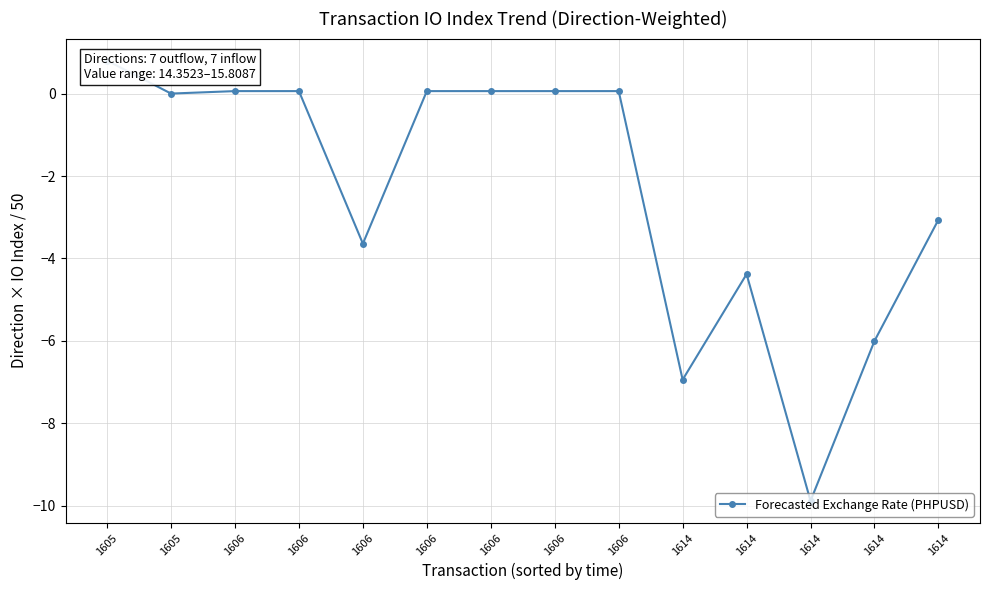

How many values are below 0?

6